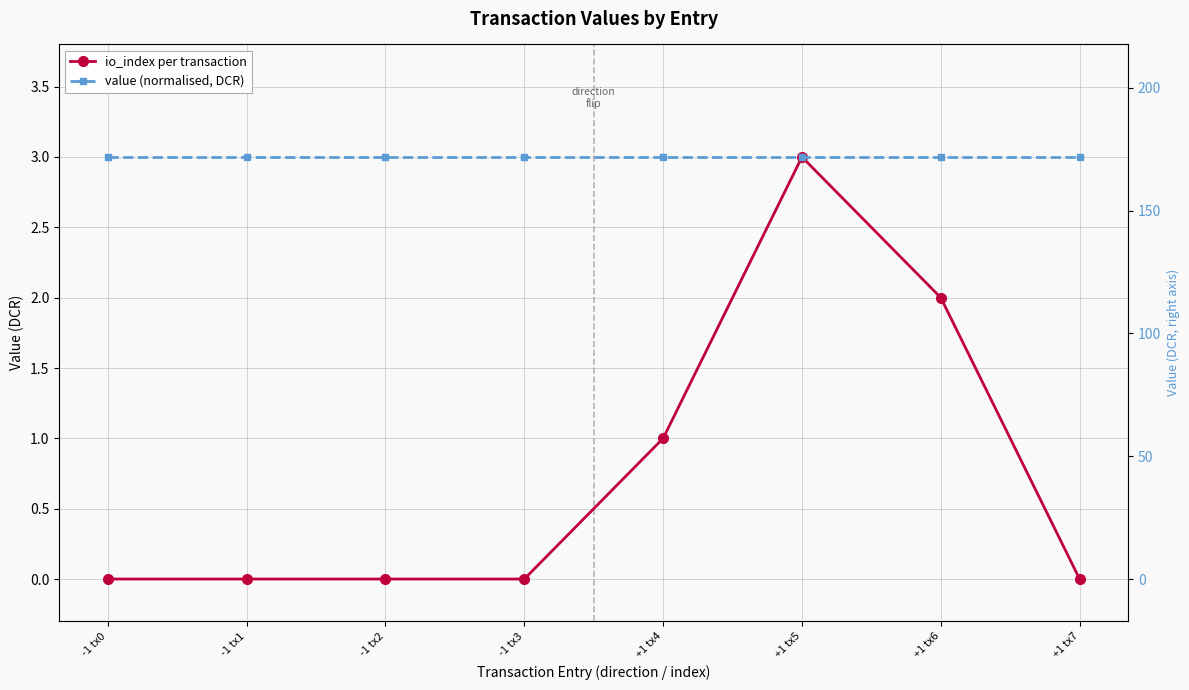

How many lines are shown in the chart?

2